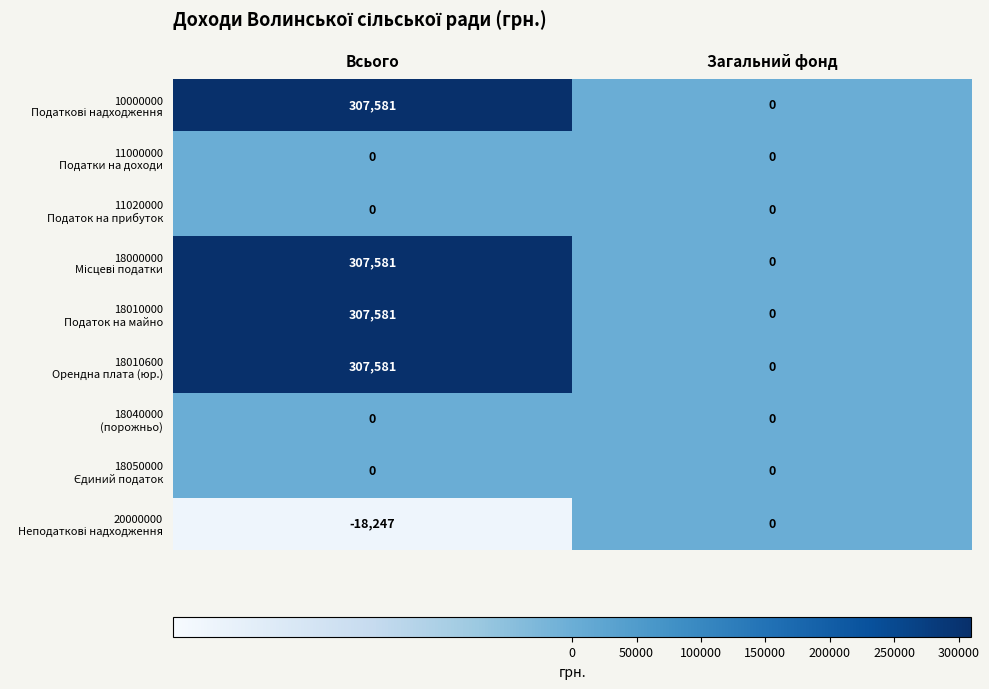

What is the smallest value displayed?

-18247